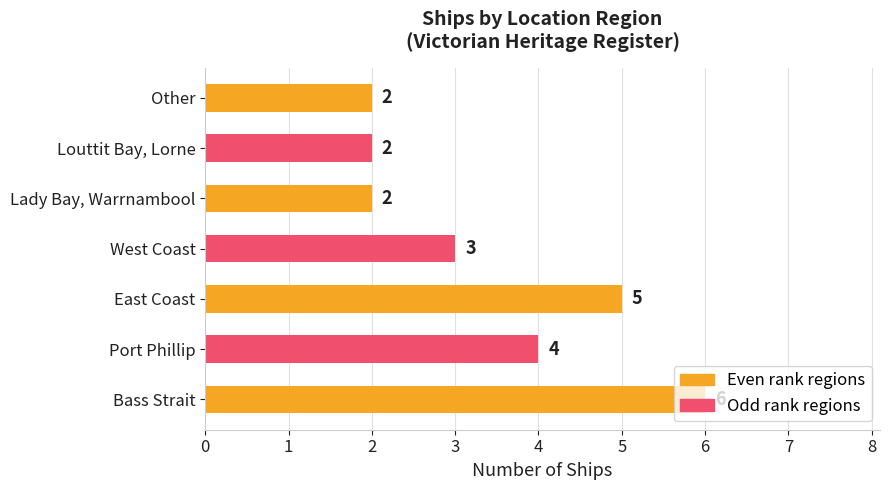

Count the values in the range 2 to 5.

6